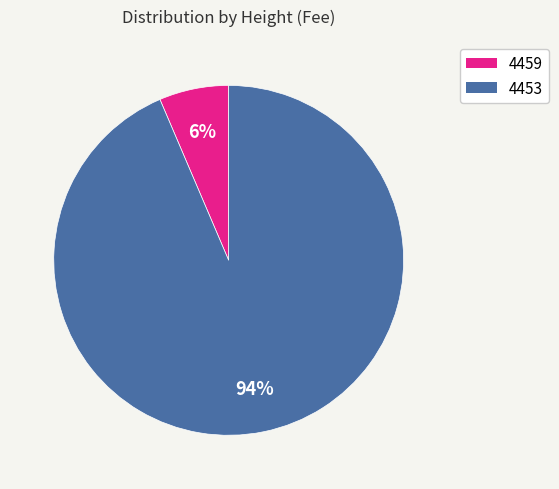

Do 4459 and 4453 together represent more than half of the pie?

Yes